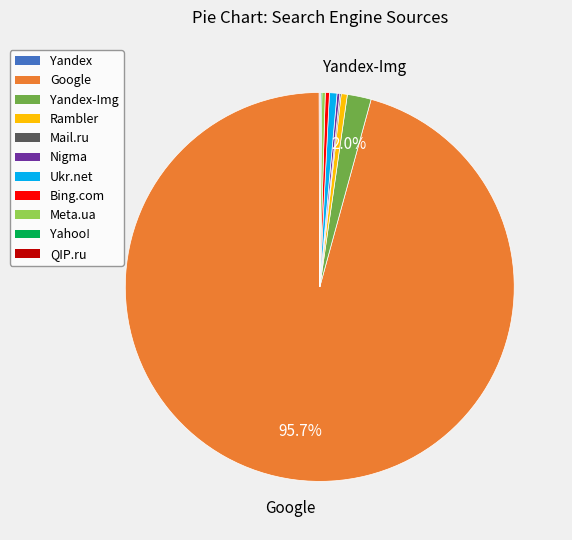

Does any single category account for the majority?

Yes